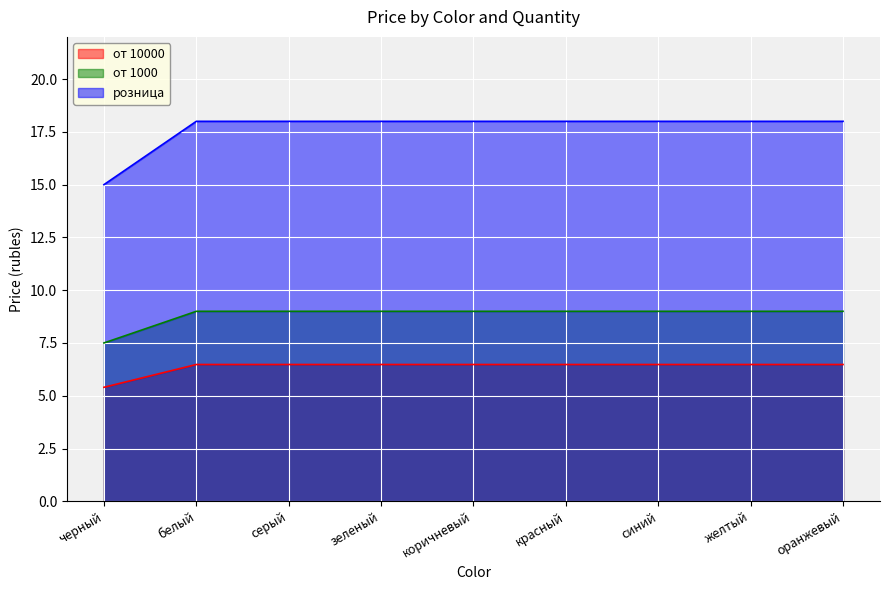

Reading left to right, list all the values displayed in this chart.

от 10000: 5.4	6.5	6.5	6.5	6.5	6.5	6.5	6.5	6.5
от 1000: 7.5	9.0	9.0	9.0	9.0	9.0	9.0	9.0	9.0
розница: 15.0	18.0	18.0	18.0	18.0	18.0	18.0	18.0	18.0